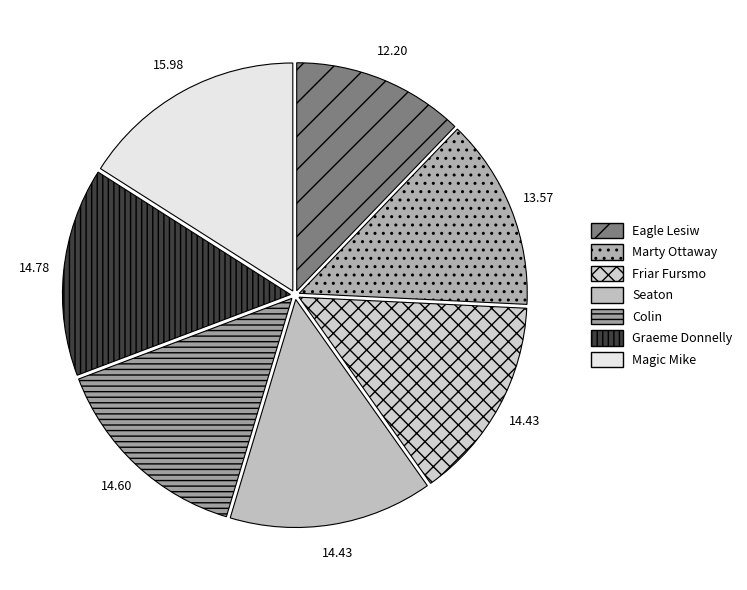

To the nearest percent, what is the average slice percentage?

14%